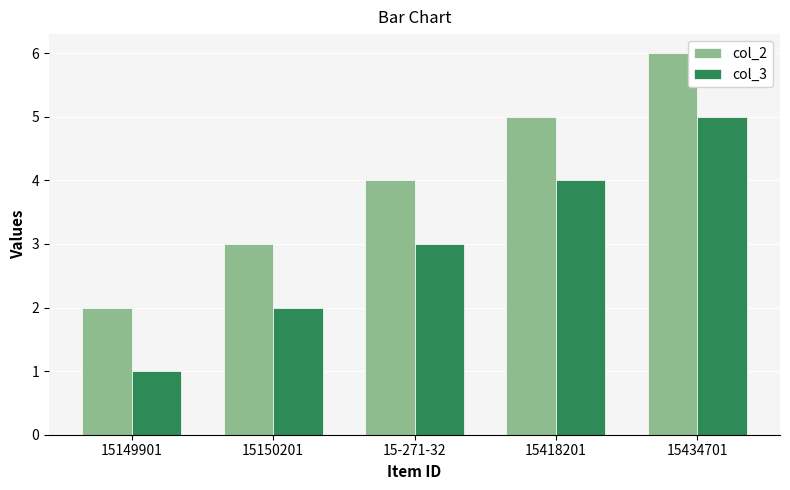

What is the difference between the col_2 values at 15418201 and 15150201?

2